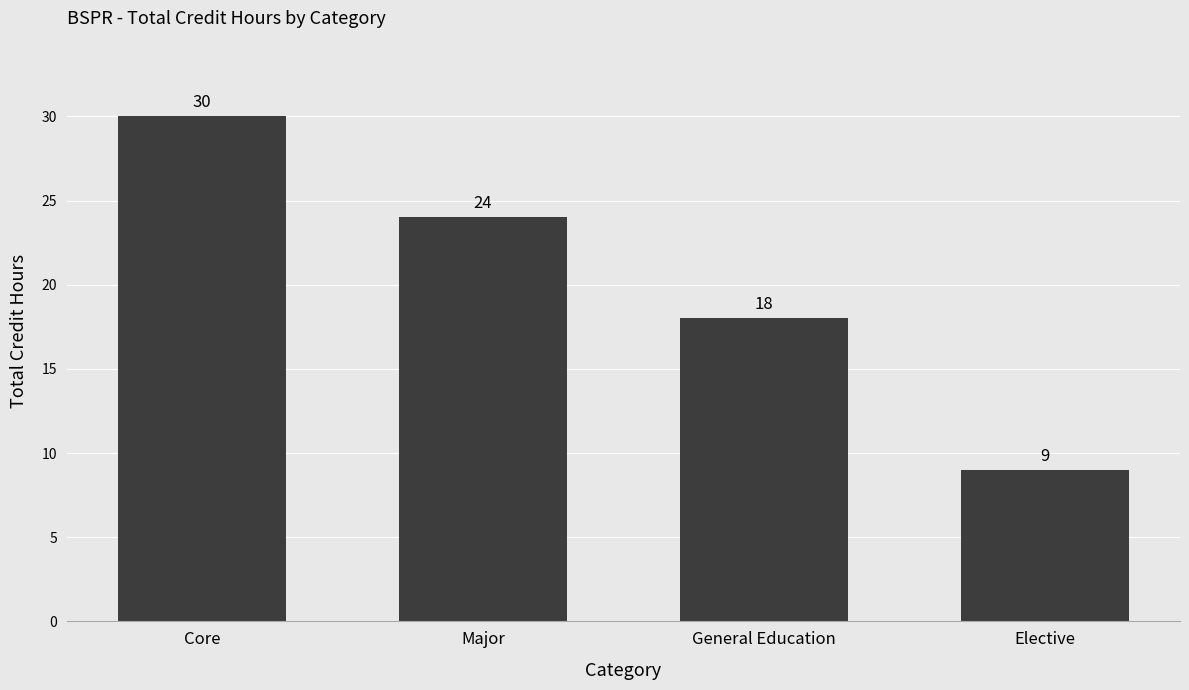

What is the ratio of the value at Elective to the value at Core?

0.3